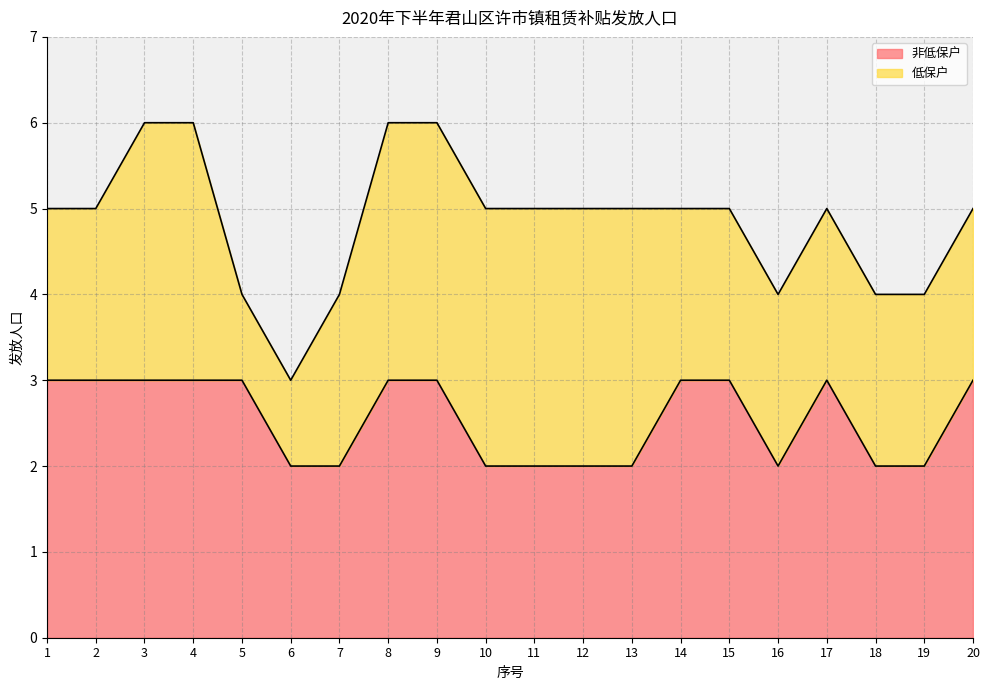

Reading right to left, extract all data points from this chart.

20=3	19=2	18=2	17=3	16=2	15=3	14=3	13=2	12=2	11=2	10=2	9=3	8=3	7=2	6=2	5=3	4=3	3=3	2=3	1=3